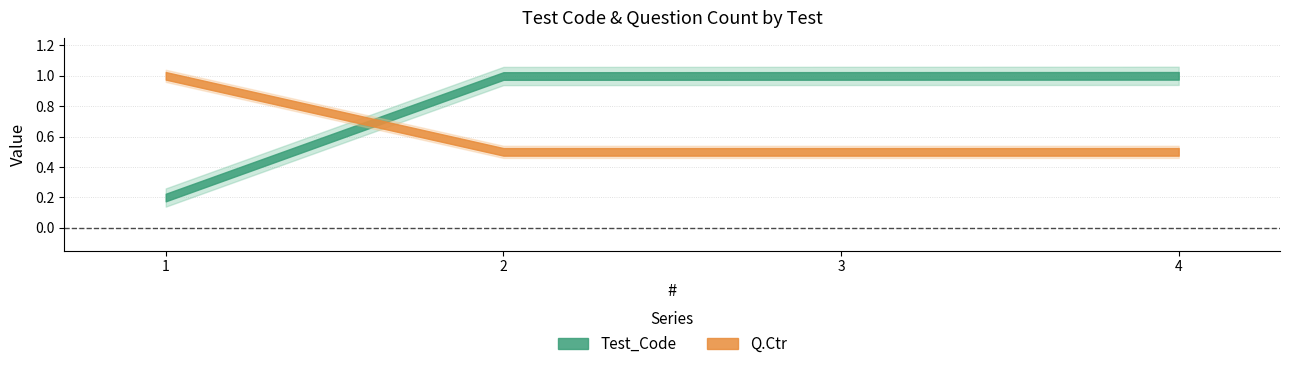

List the series in order of their peak value, lowest first.

Q.Ctr, Test_Code